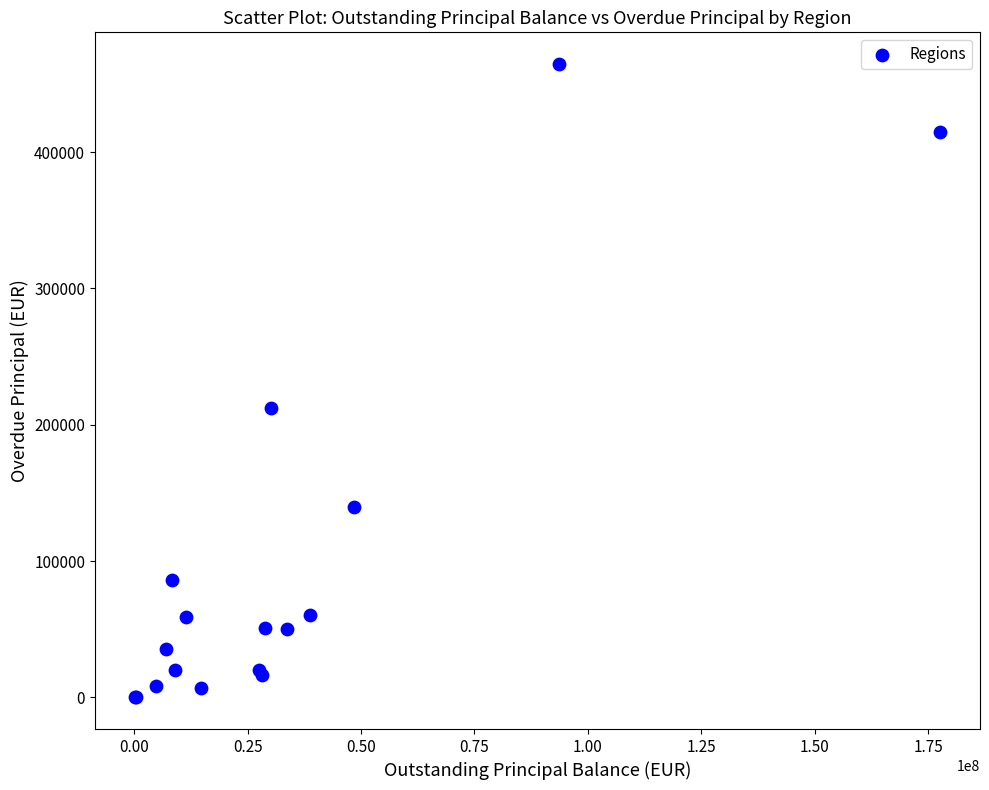

What Y value in the scatter plot is closest to 232358?

212589.6